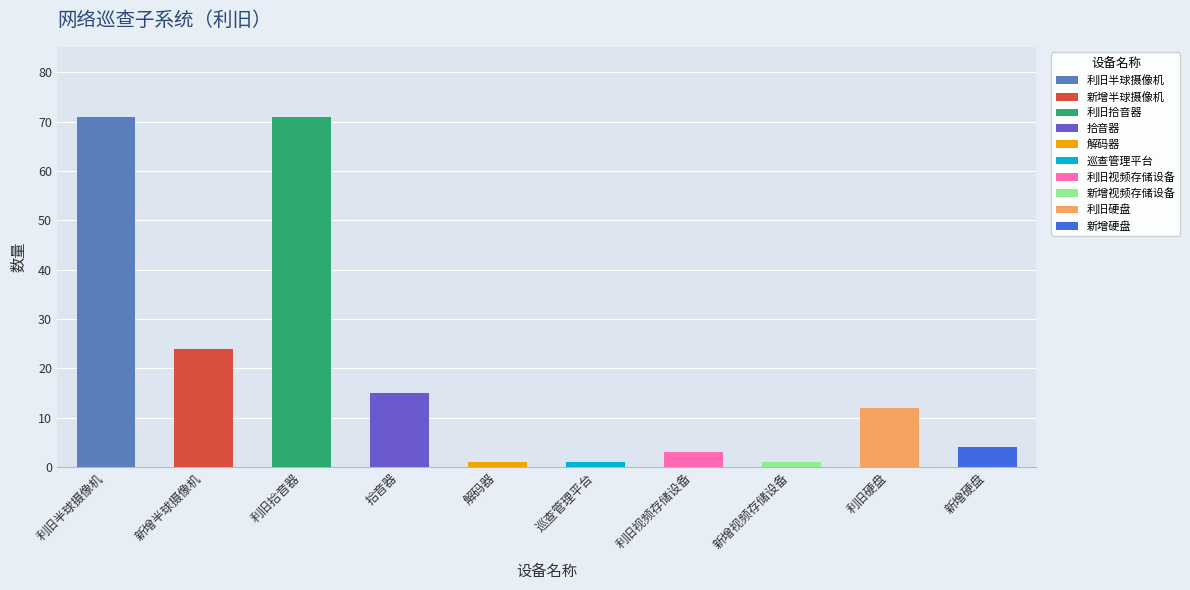

What is the ratio of the value at 新增半球摄像机 to the value at 解码器?

24.0